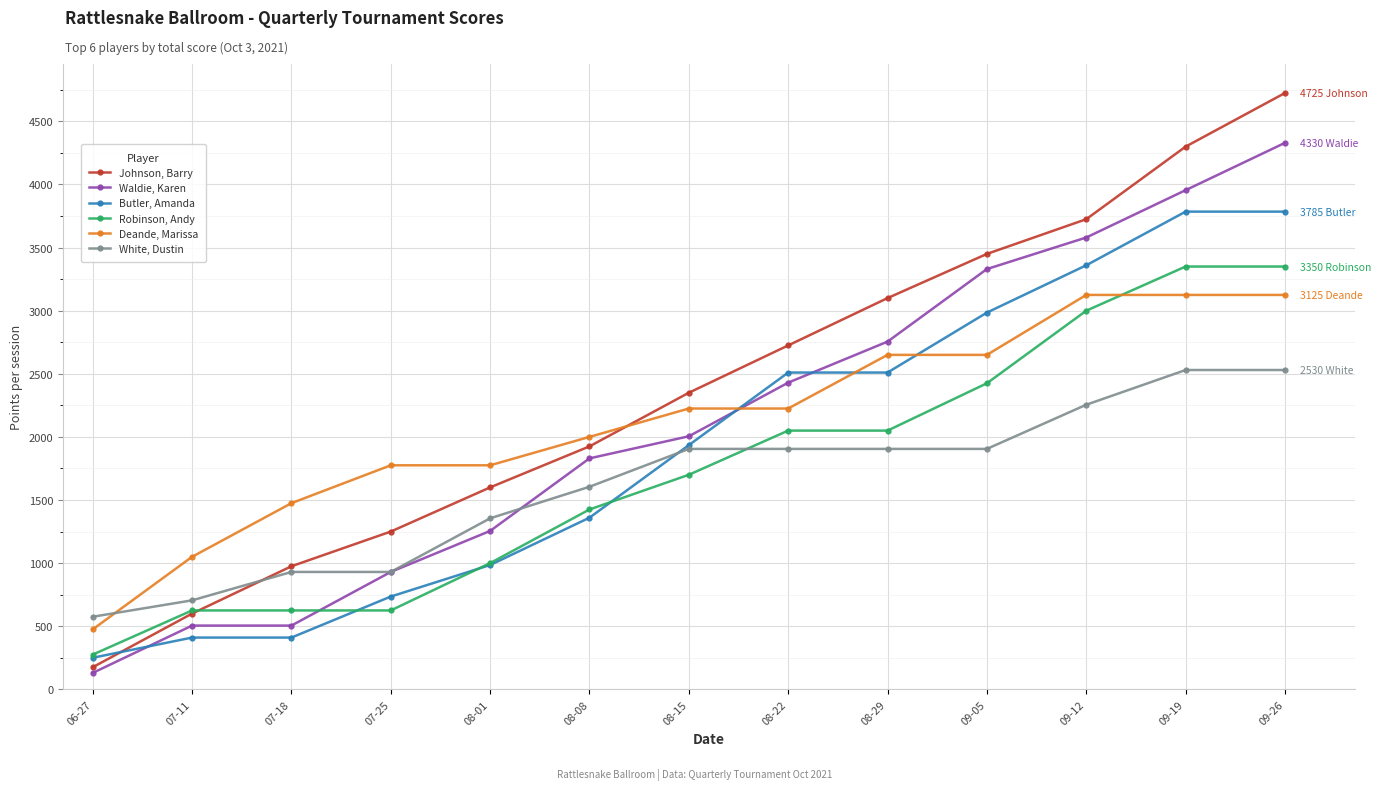

The Butler, Amanda series shows 834 at 09-05. True or false?

False